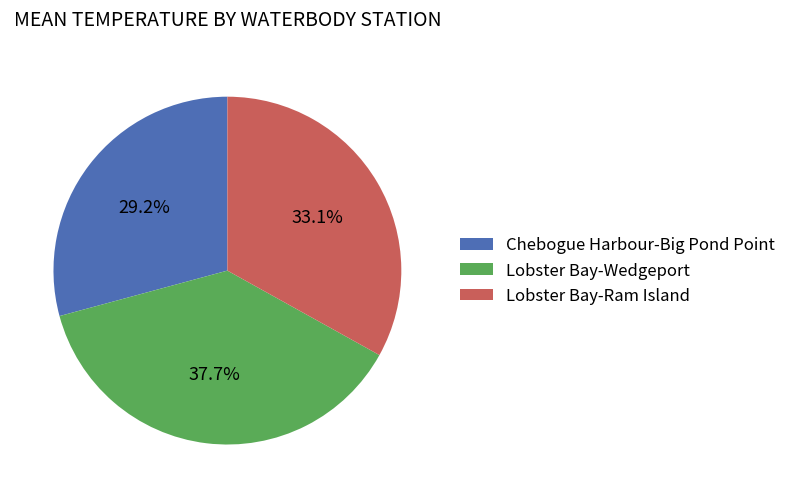

Count the number of slices in the pie.

3